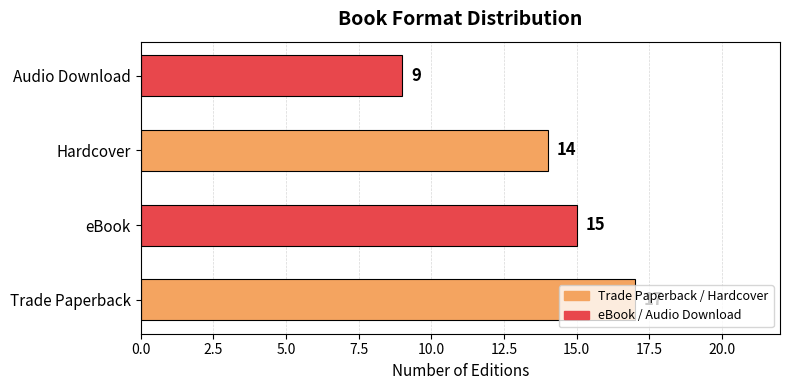

How many categories are shown in the chart?

4